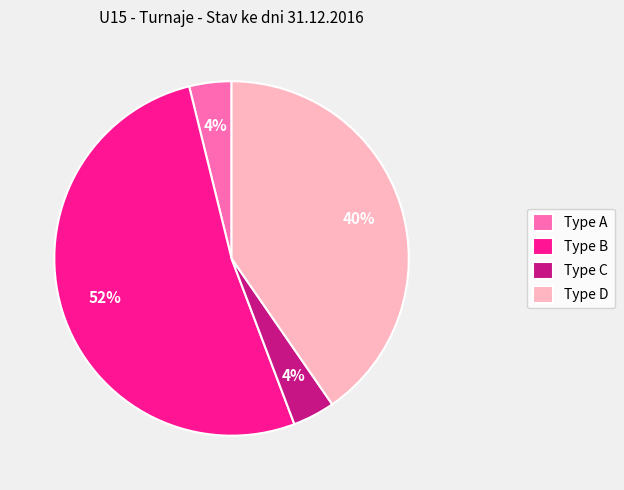

Does any single category account for the majority?

Yes